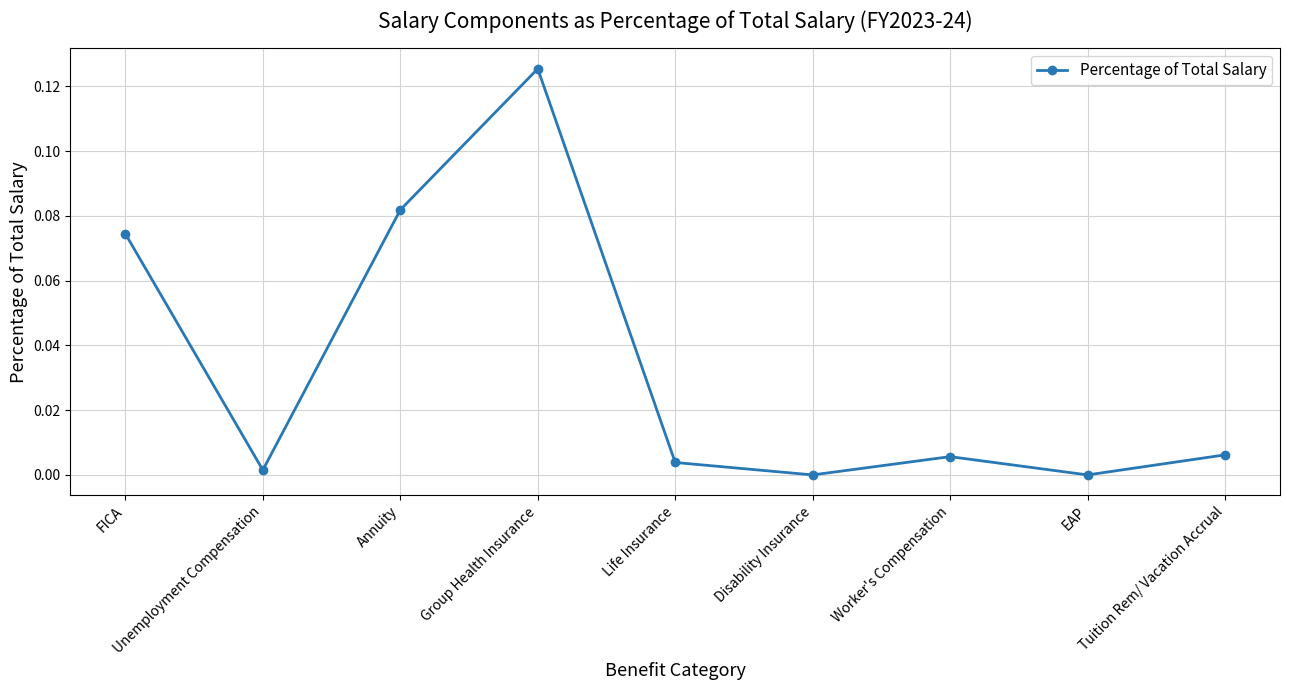

What is the sum of all values?

0.3